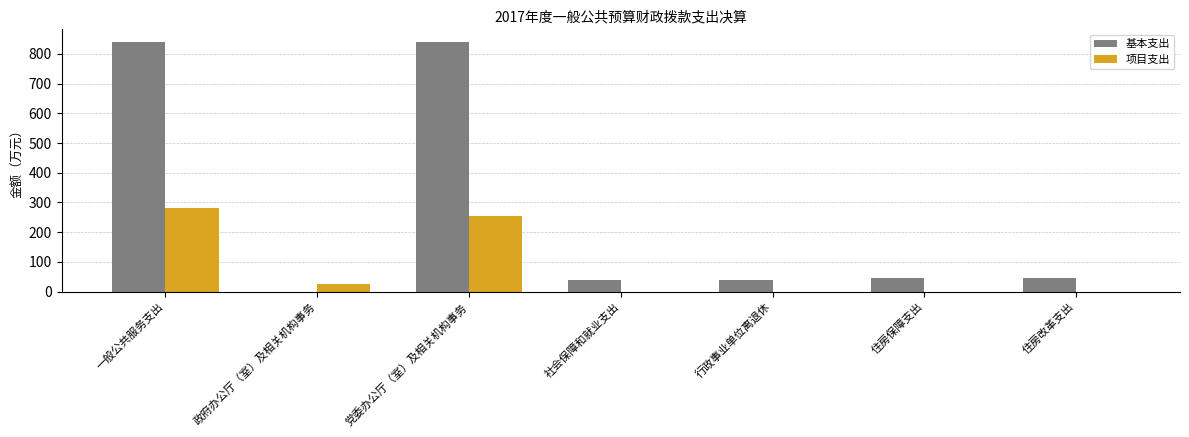

What is the sum of all 项目支出 values?

562.6